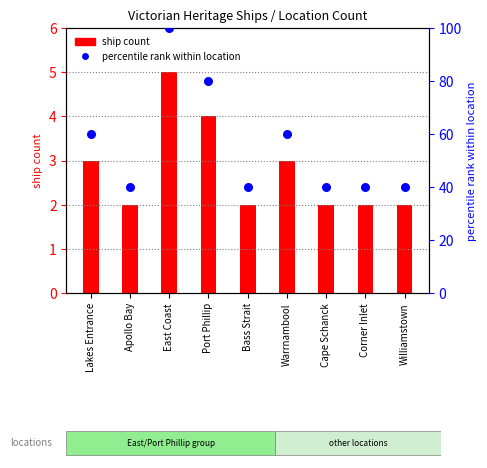

Which series contains the lowest Y value?

ship count